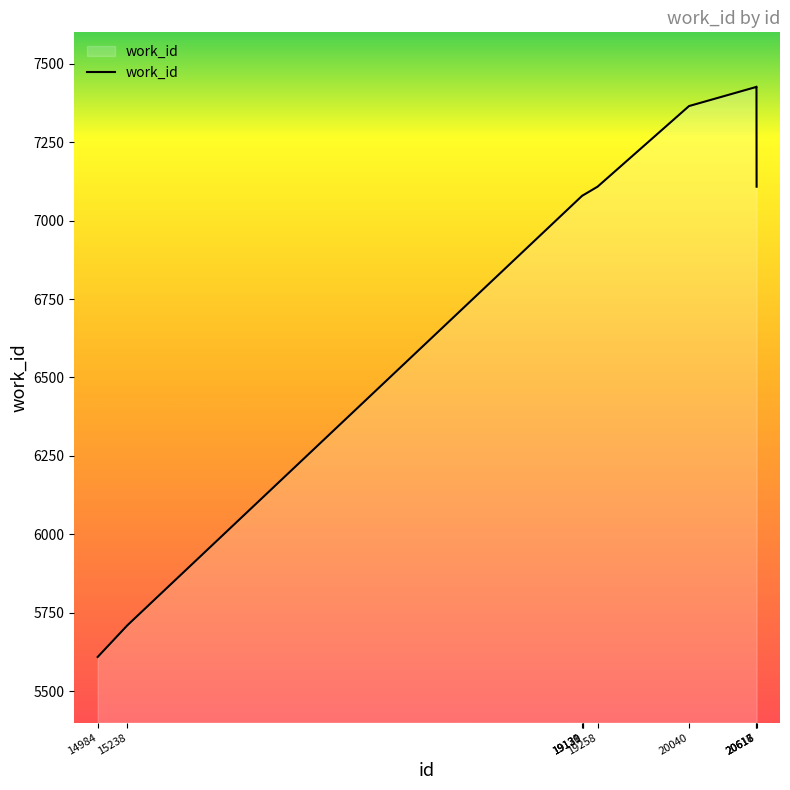

Between 19131 and 14984, which is larger?

19131